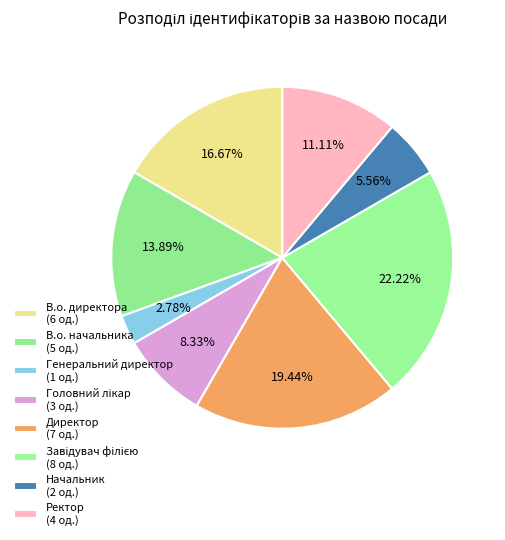

How many segments does this pie chart have?

8